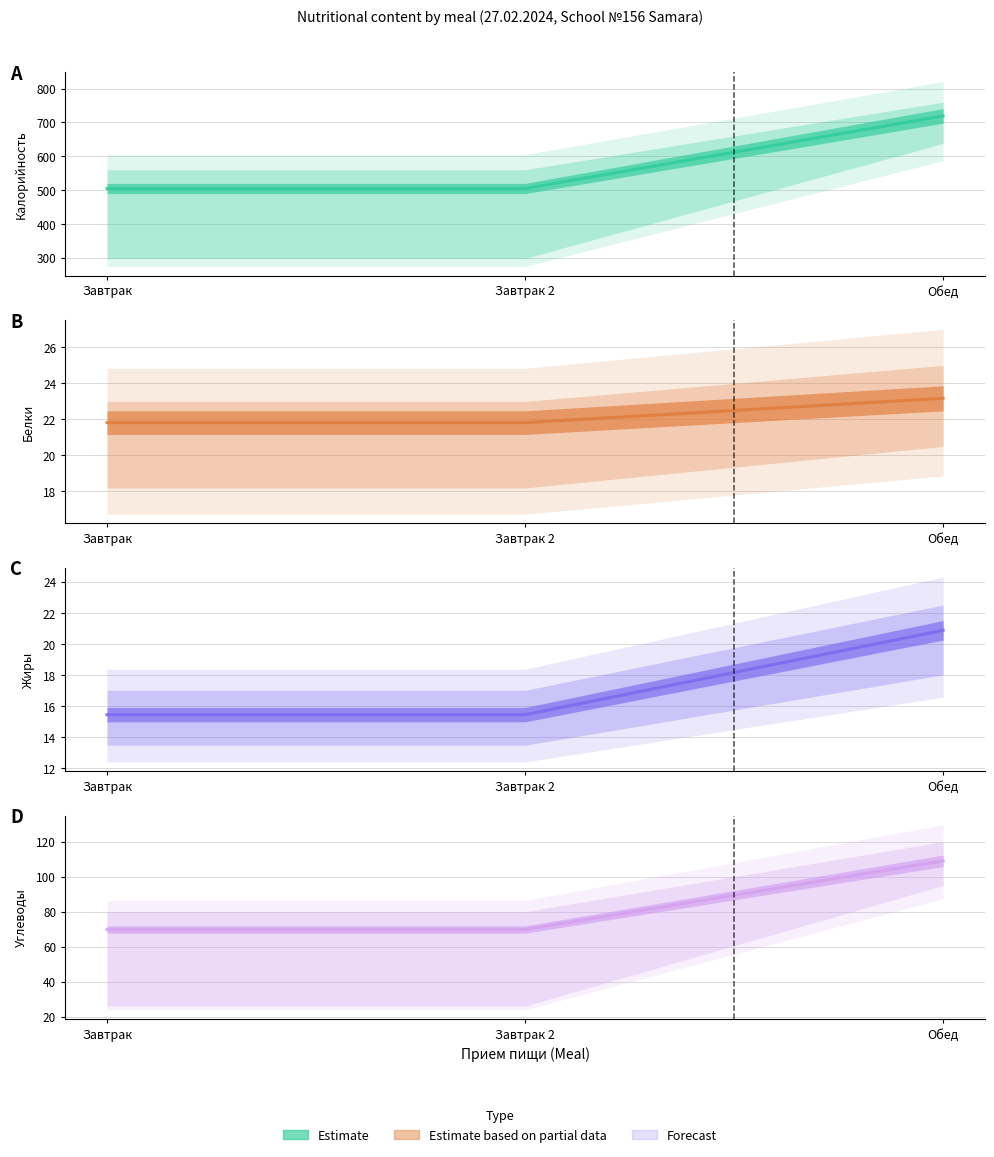

Which category has the lowest value across all series?

Завтрак